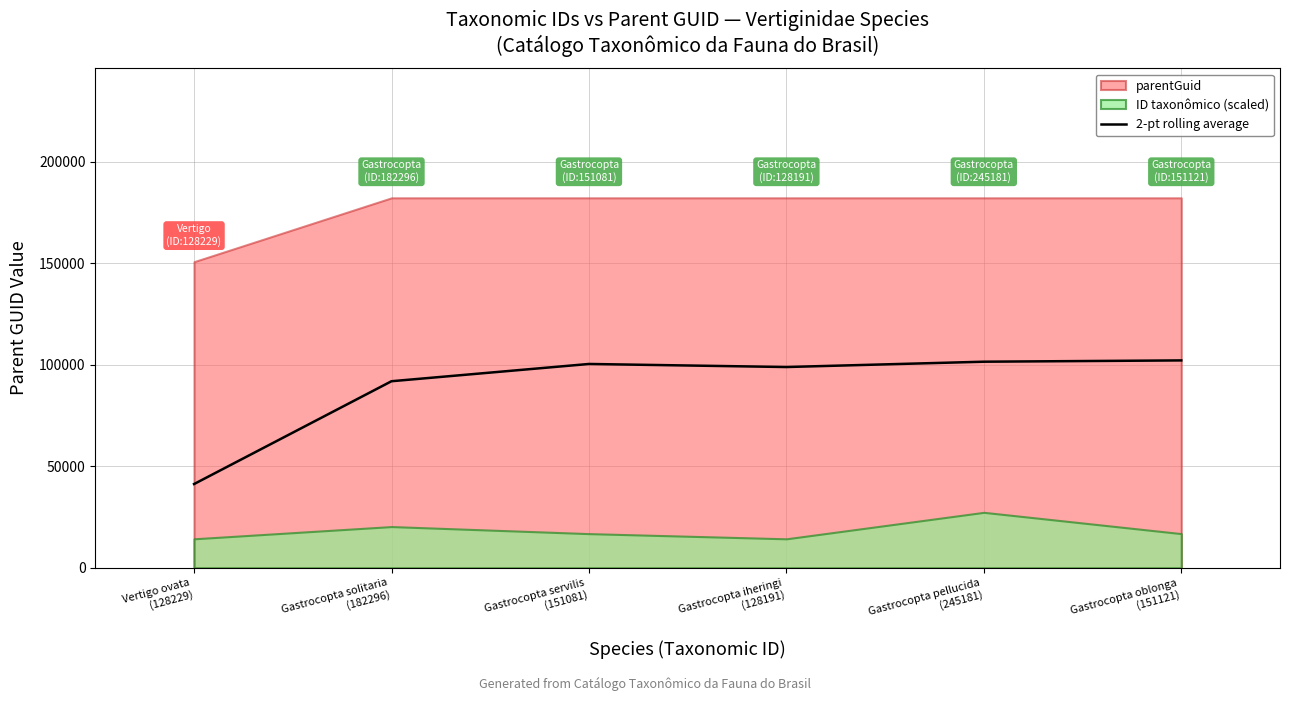

Does the chart have visible grid lines?

Yes